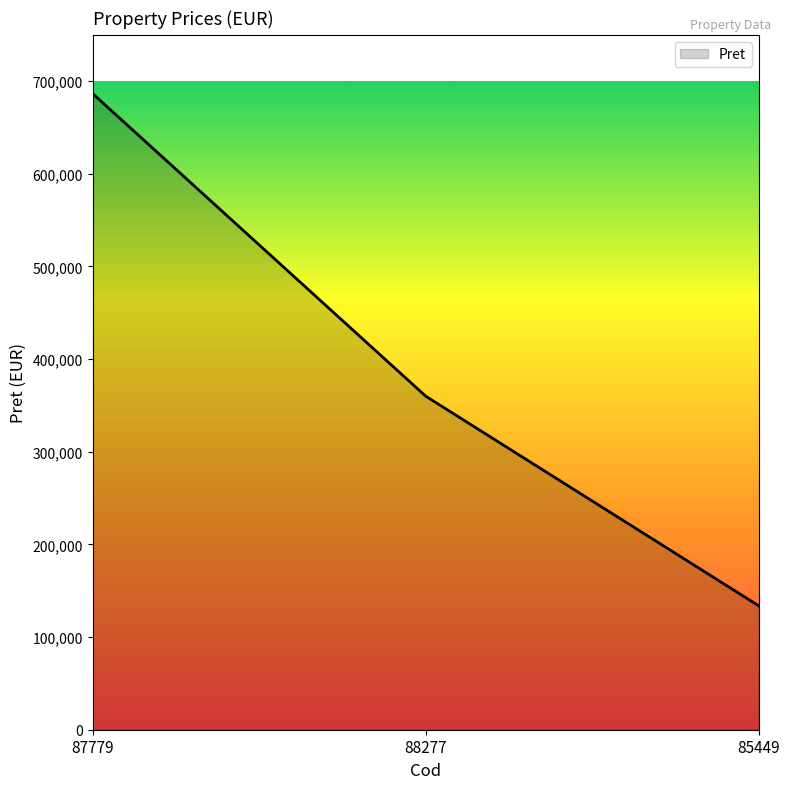

What is the smallest value displayed?

133770